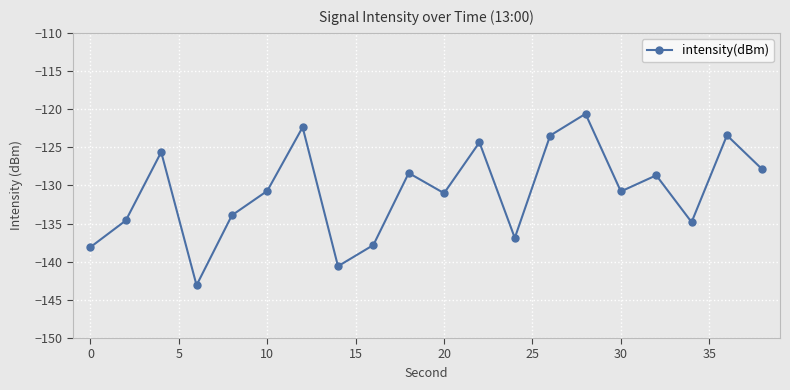

True or false: the data has more than 0 interior local peaks.

True